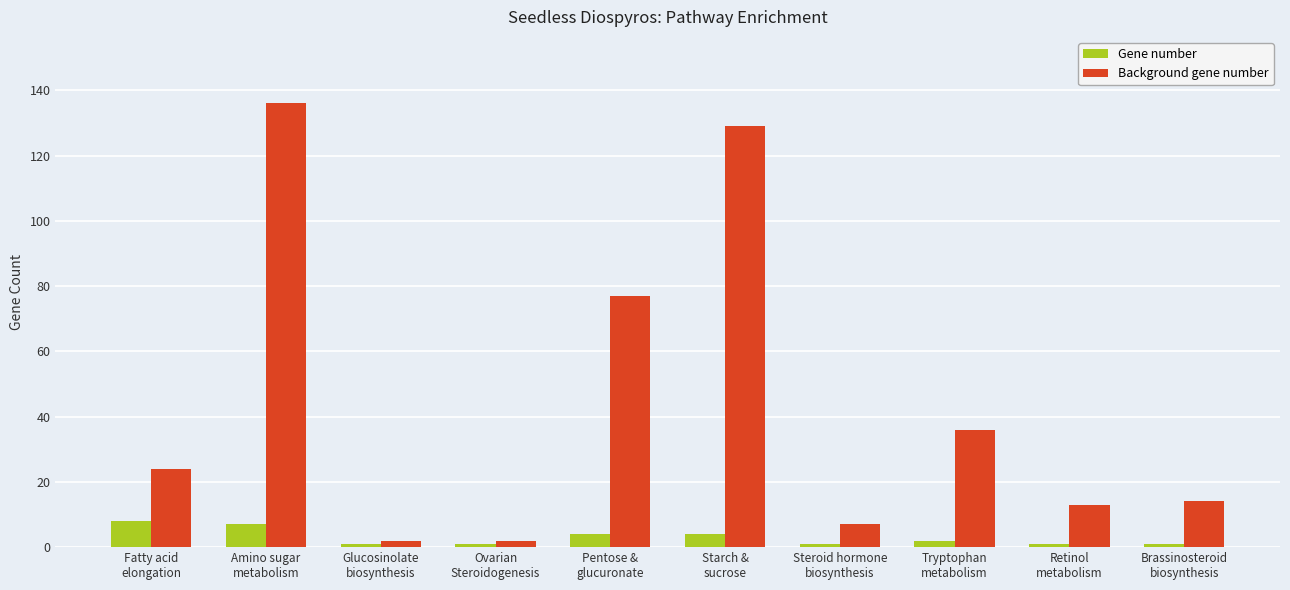

Count the number of data series in this chart.

2